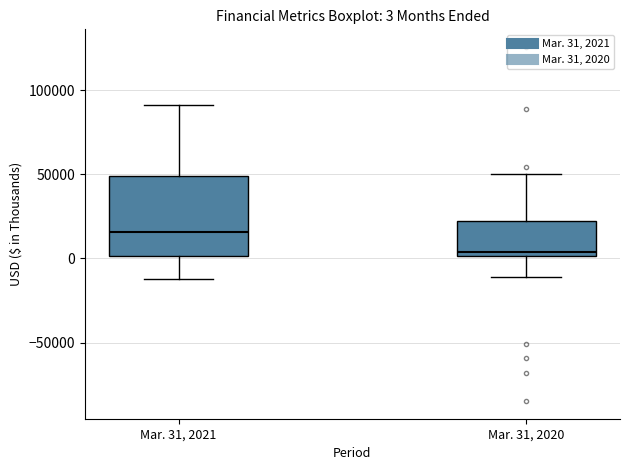

Which box has the highest median line?

Mar. 31, 2021